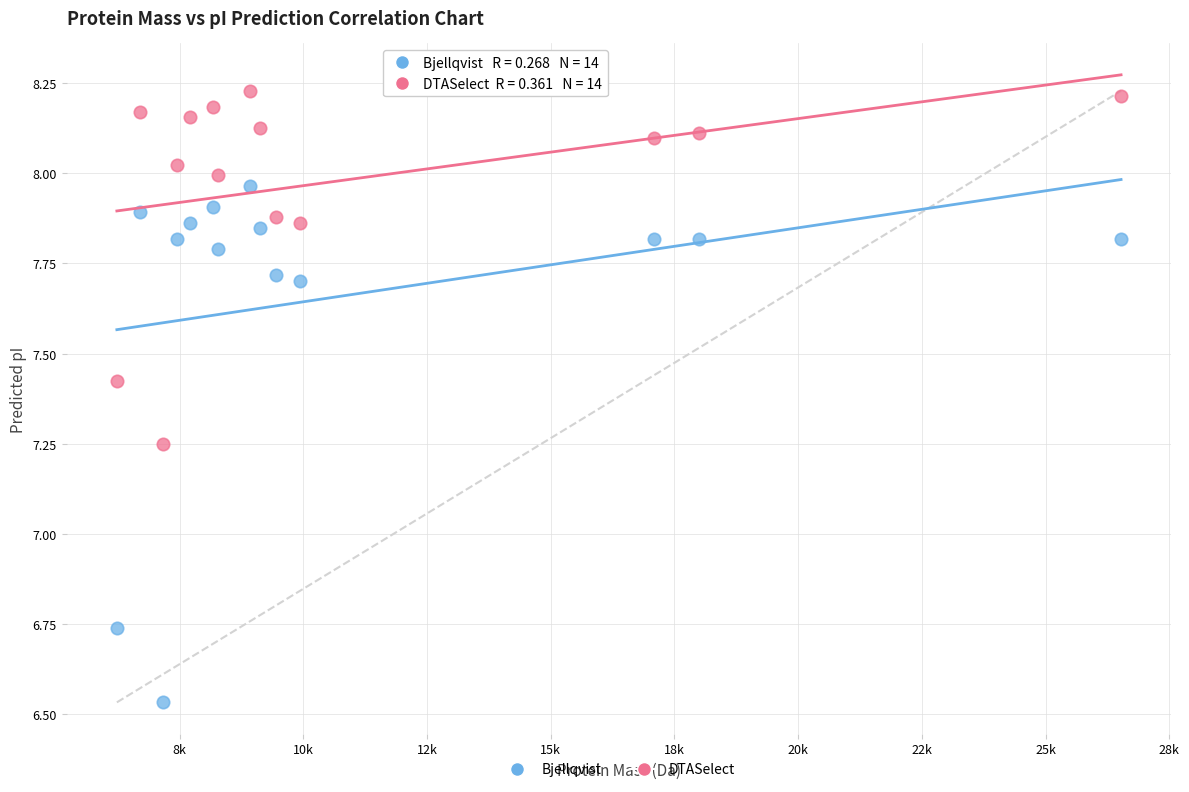

Across all data points, what is the range of X values (max minus min)?

20295.0